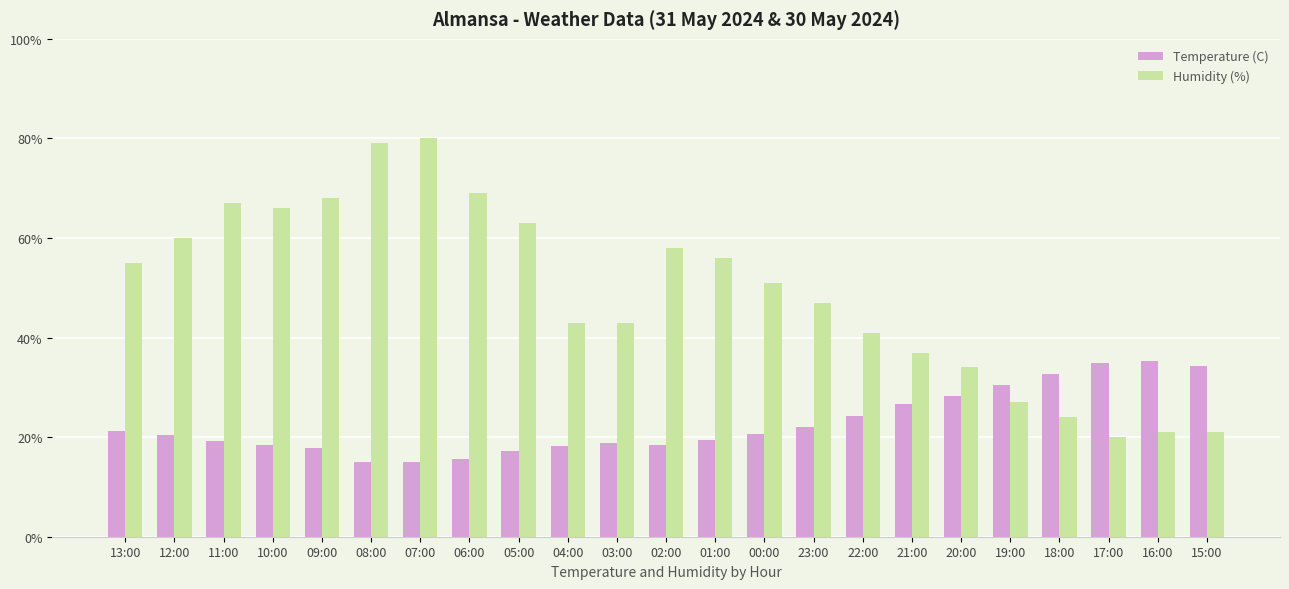

Which series has the widest spread of values?

Humidity (%)